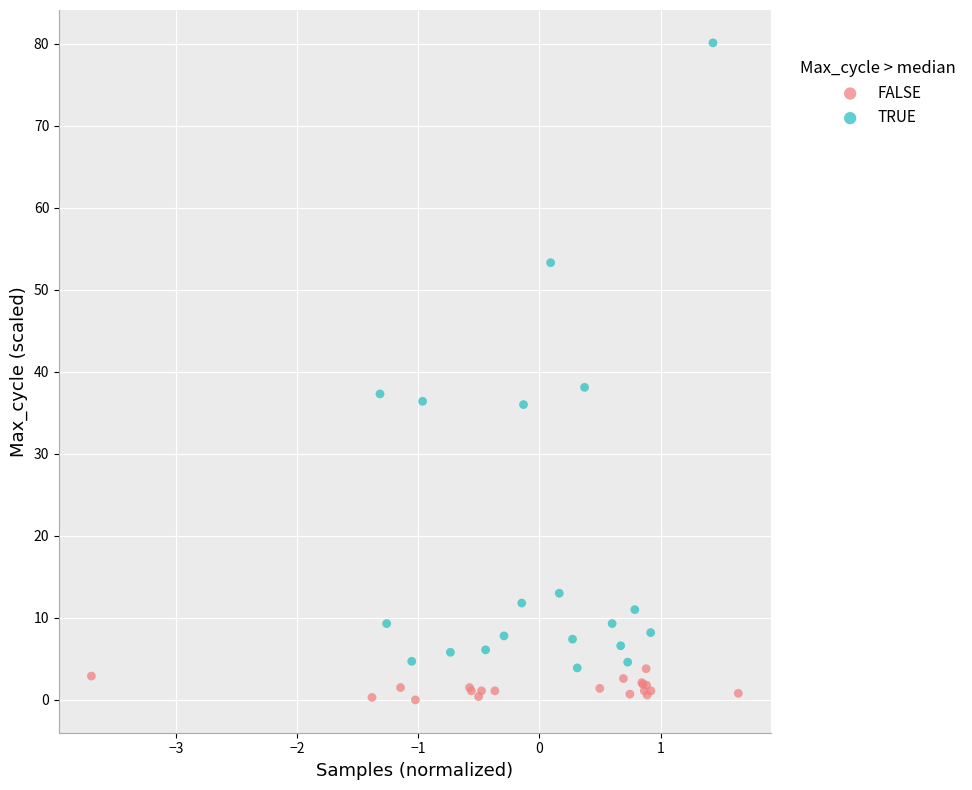

Which series contains the highest Y value?

TRUE